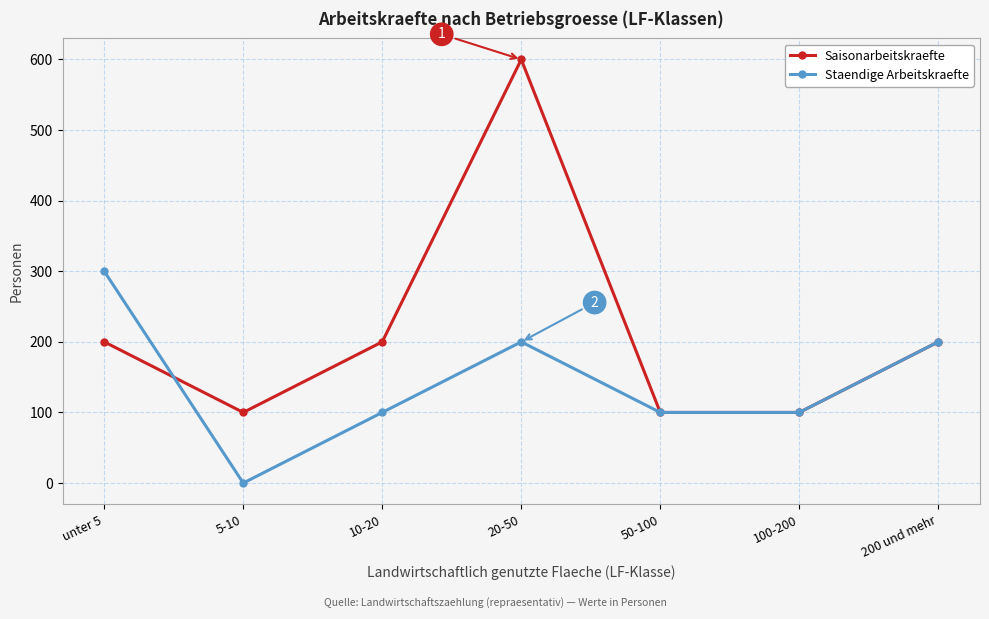

What is the difference between the Staendige Arbeitskraefte values at unter 5 and 5-10?

300